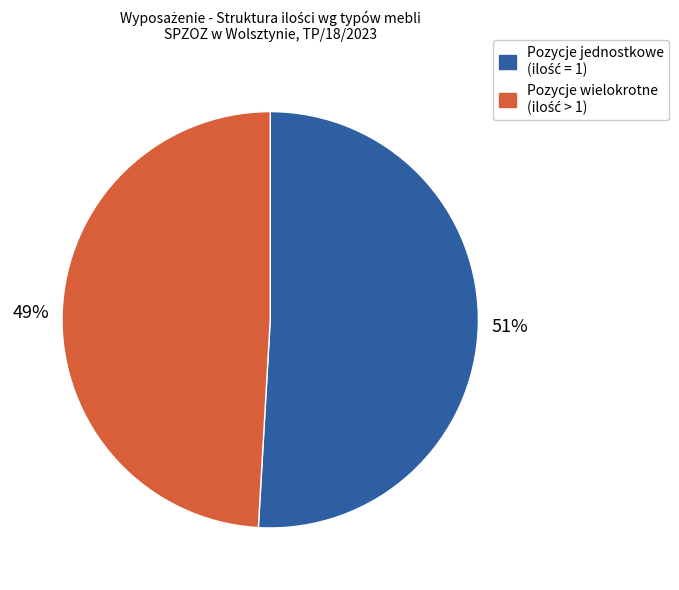

To the nearest percent, what is the average slice percentage?

50%